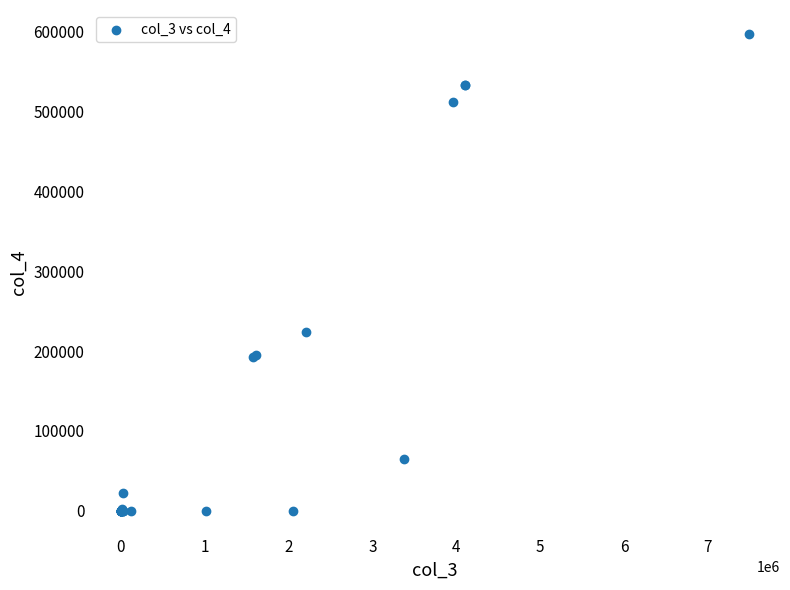

What Y value in the scatter plot is closest to 298791?

224037